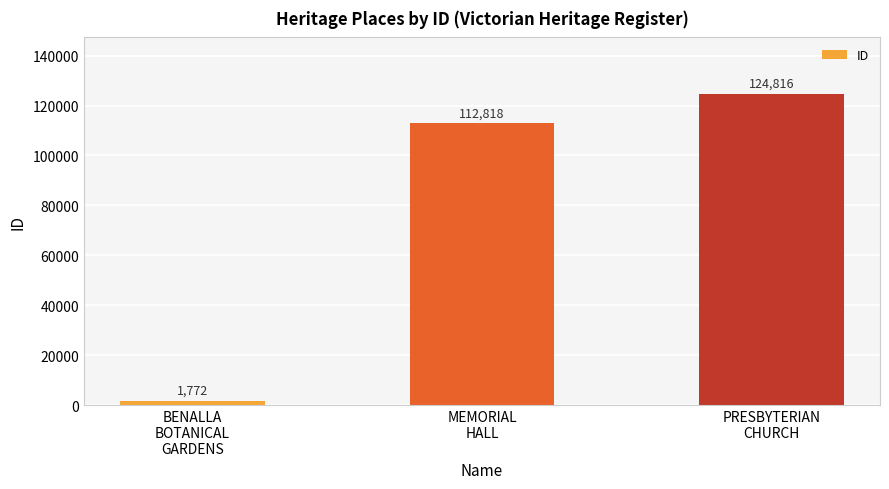

What is the difference between the values at PRESBYTERIAN
CHURCH and MEMORIAL
HALL?

11998